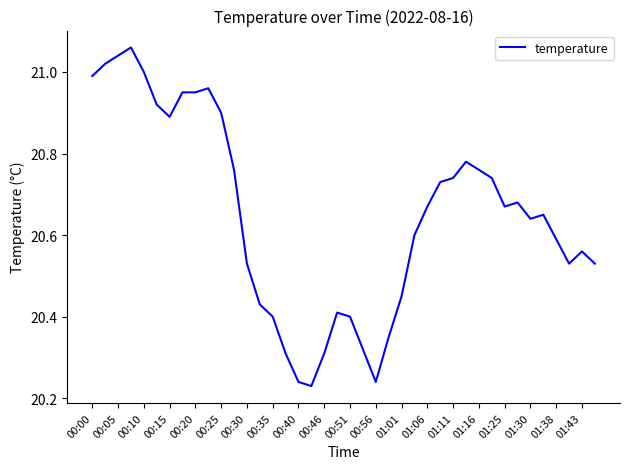

Is this an area chart (filled region under the line)?

No